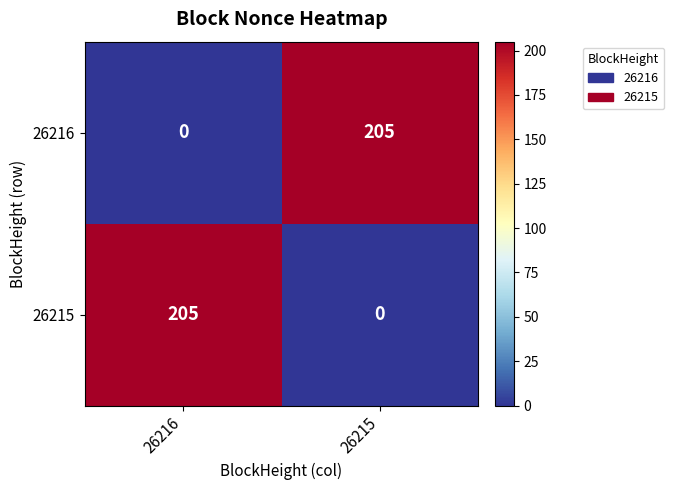

The value of 26215 at 26216 is 49. True or false?

False